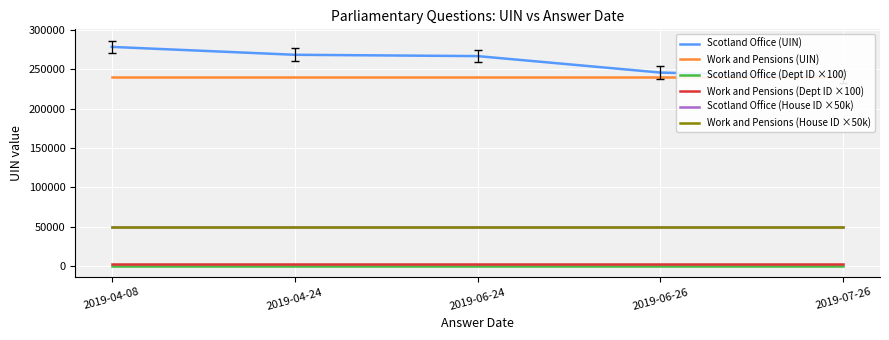

What is the label of the 3rd point from the left?

2019-06-24